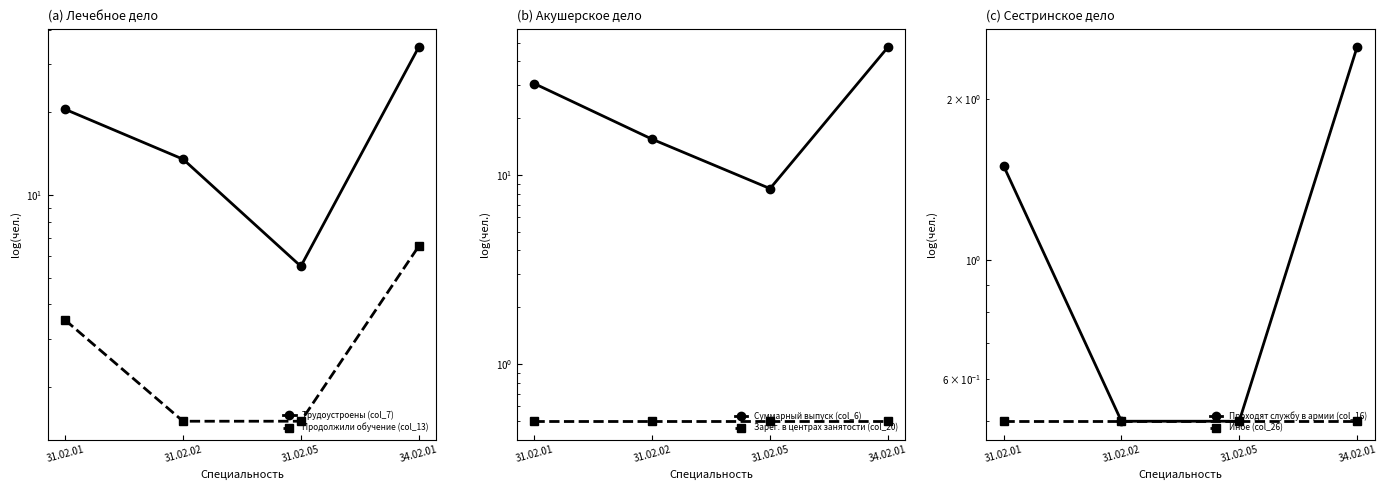

Does the chart display data point markers on the line(s)?

Yes